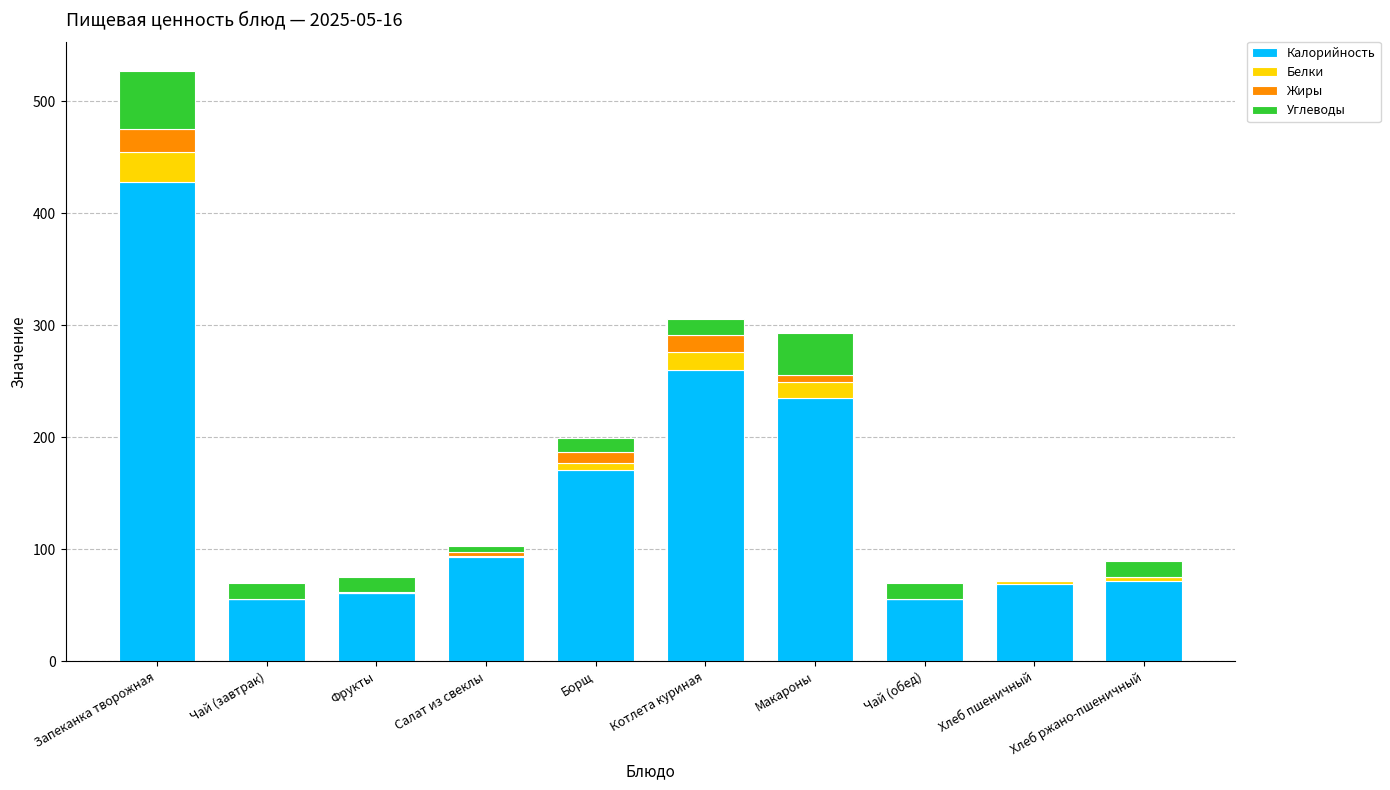

Is it true that Калорийность equals 235 at Макароны?

True